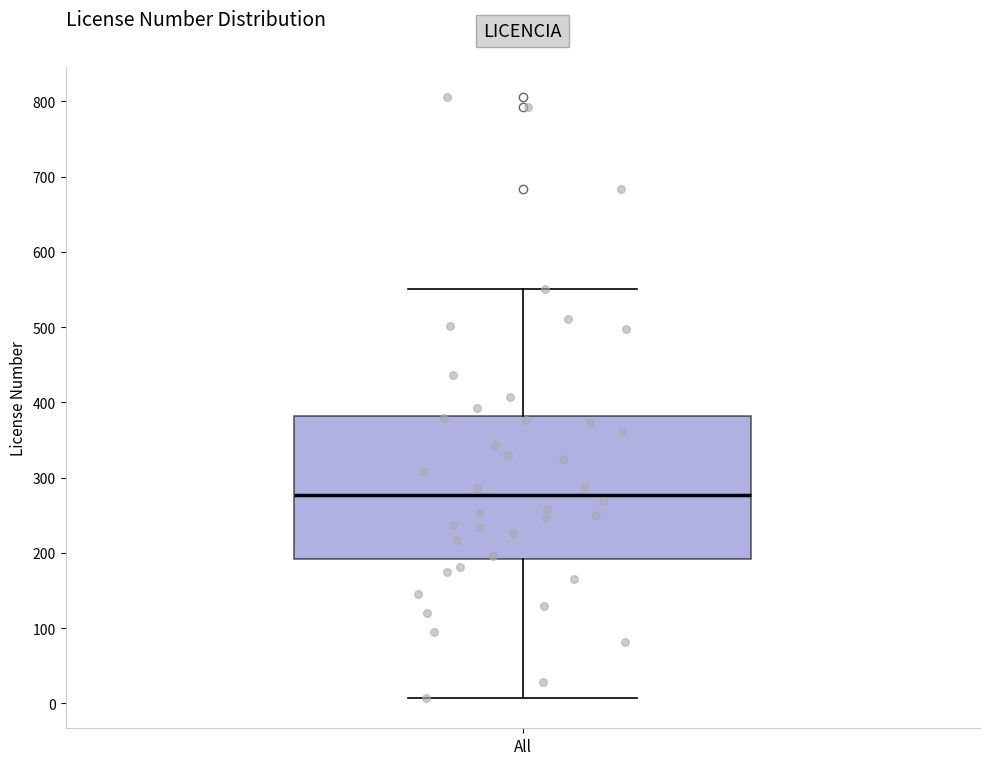

Where is the lower edge of the box for All on the y-axis? The values are not printed on the chart, so give them approximately, as read against the axis.

190